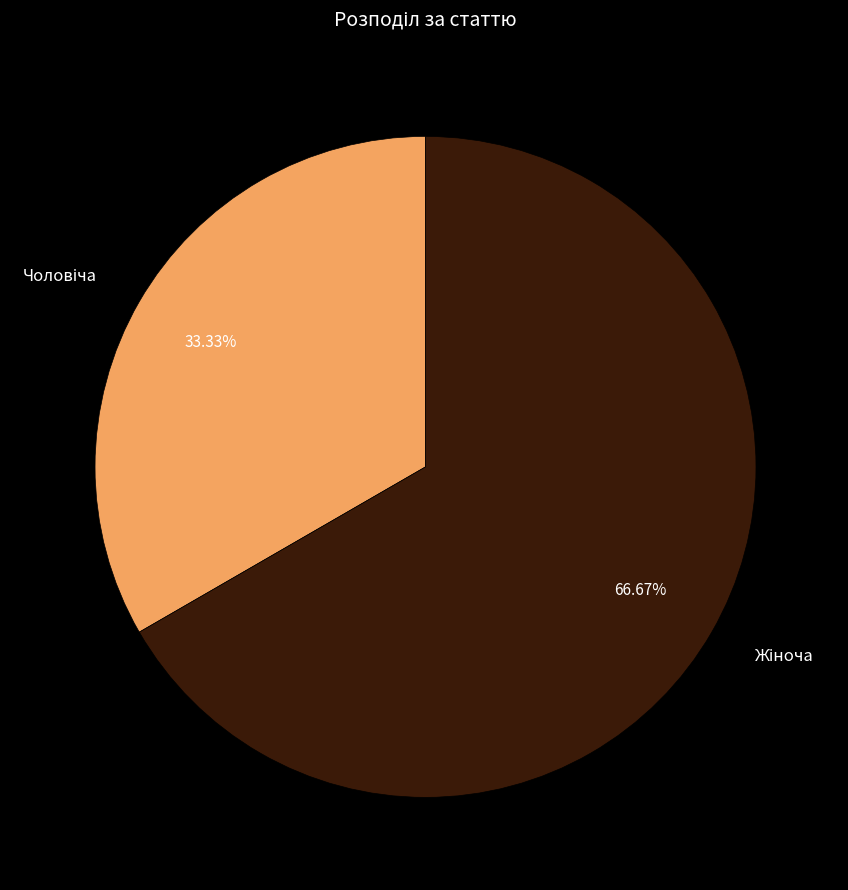

Is there a majority slice in this chart?

Yes